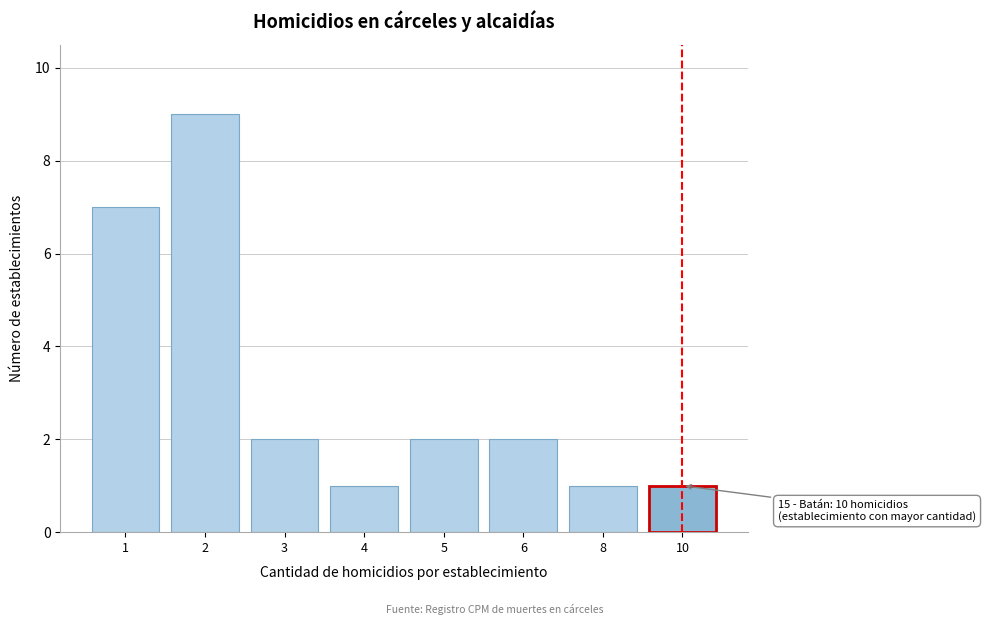

Reading right to left, transcribe all the data shown in this chart.

10=1	8=1	6=2	5=2	4=1	3=2	2=9	1=7